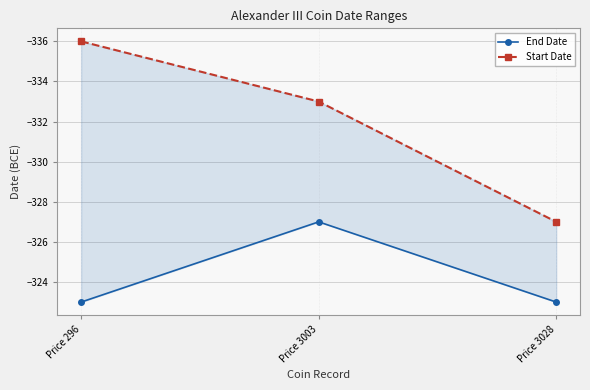

At which label does Start Date first exceed -333?

Price 3028